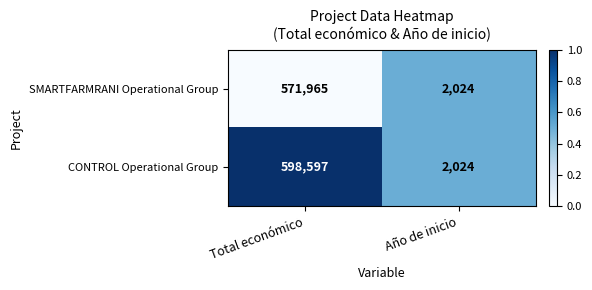

Reading left to right, what are all the values shown in this chart?

SMARTFARMRANI Operational Group: 571965	2024
CONTROL Operational Group: 598597	2024